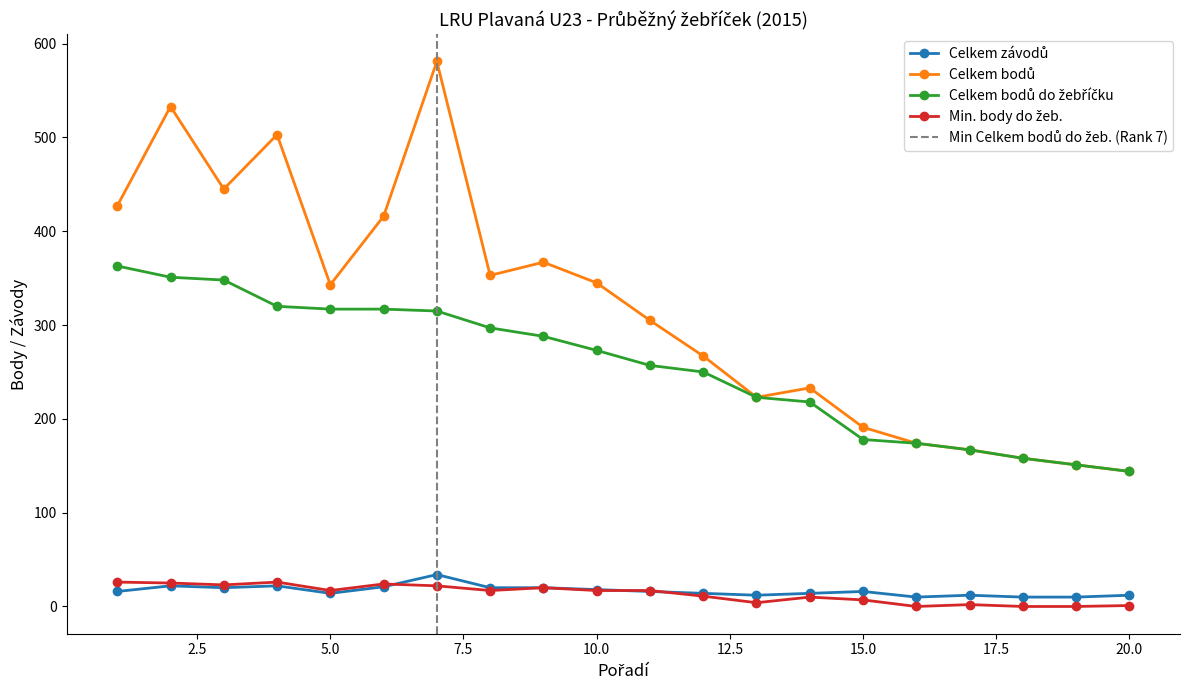

What is the value of the Celkem bodů point at the 15th from the left?

191